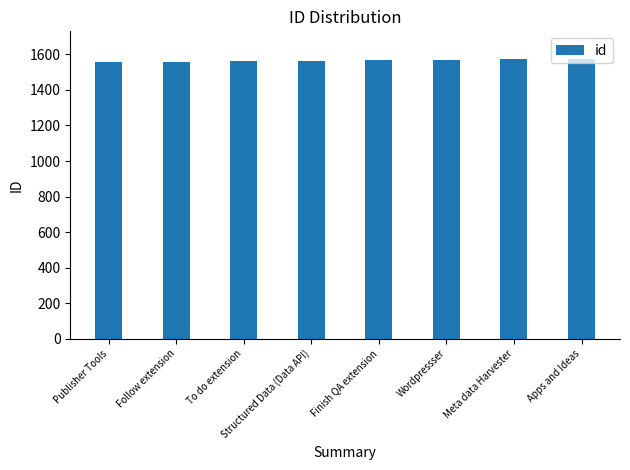

True or false: the data shows 387 at Follow extension.

False